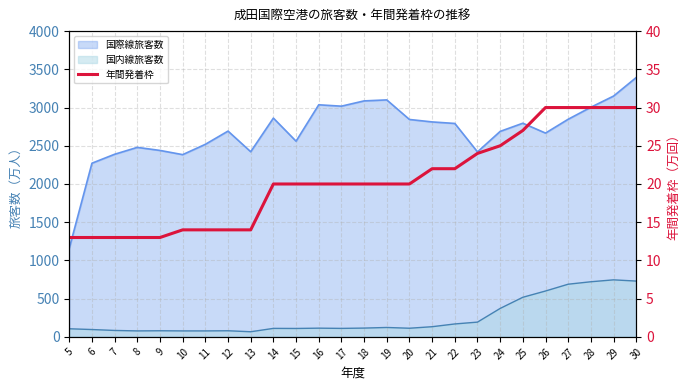

The chart shows a value of 34 at 21. True or false?

False